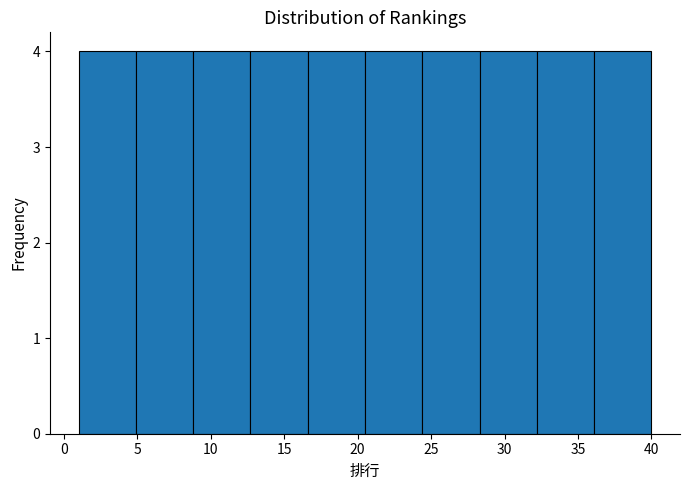

Reading left to right, list every bar in this chart as the range it spans on the x-axis followed by its height. Neither the bar edges nor the heights are printed on the chart, so give them approximately, as read against the axes.

1.0 to 4.9: 4
4.9 to 8.8: 4
8.8 to 12.7: 4
12.7 to 16.6: 4
16.6 to 20.5: 4
20.5 to 24.4: 4
24.4 to 28.3: 4
28.3 to 32.2: 4
32.2 to 36.1: 4
36.1 to 40.0: 4